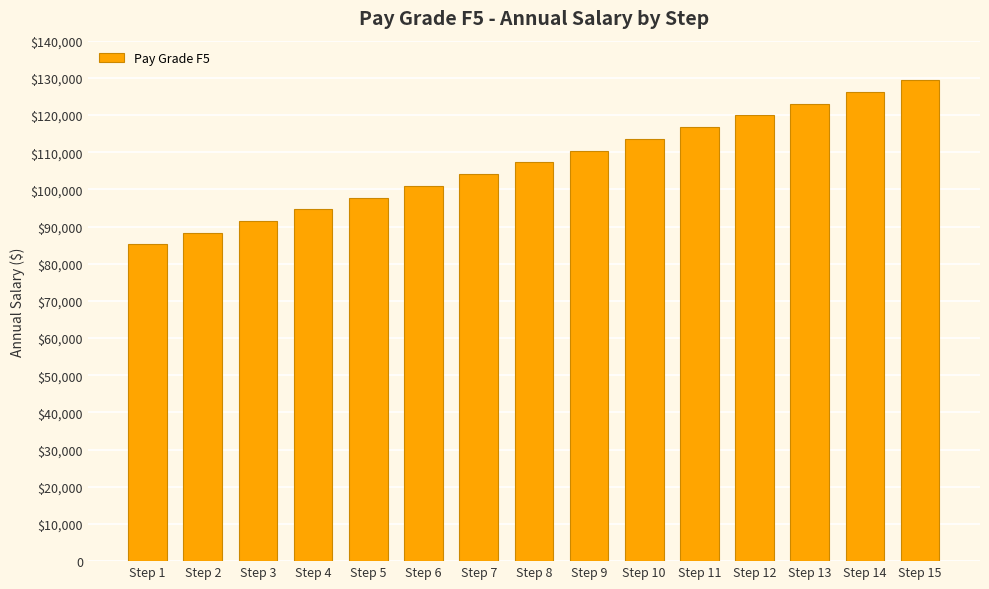

What is the difference between the values at Step 9 and Step 10?

3154.5